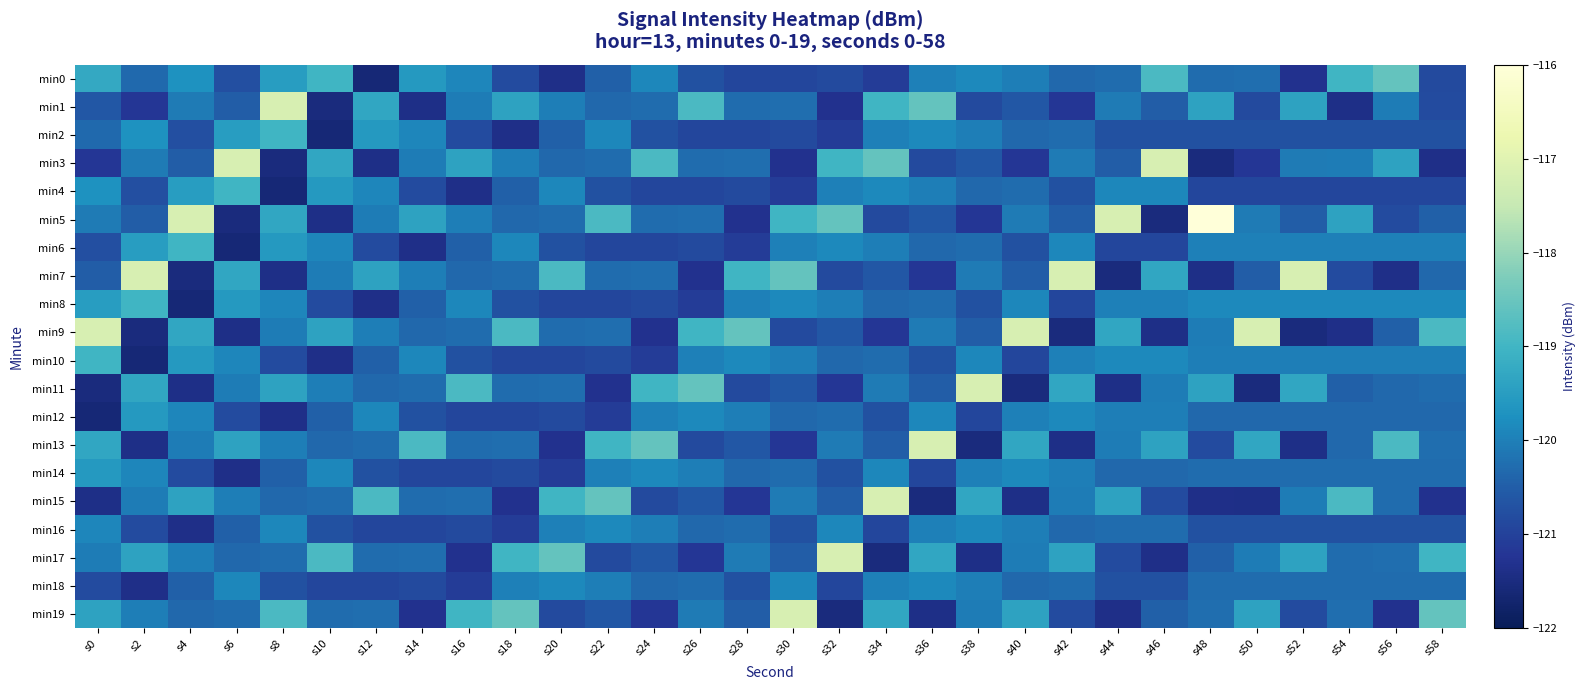

What is the total value across all series at s14?

-2407.6